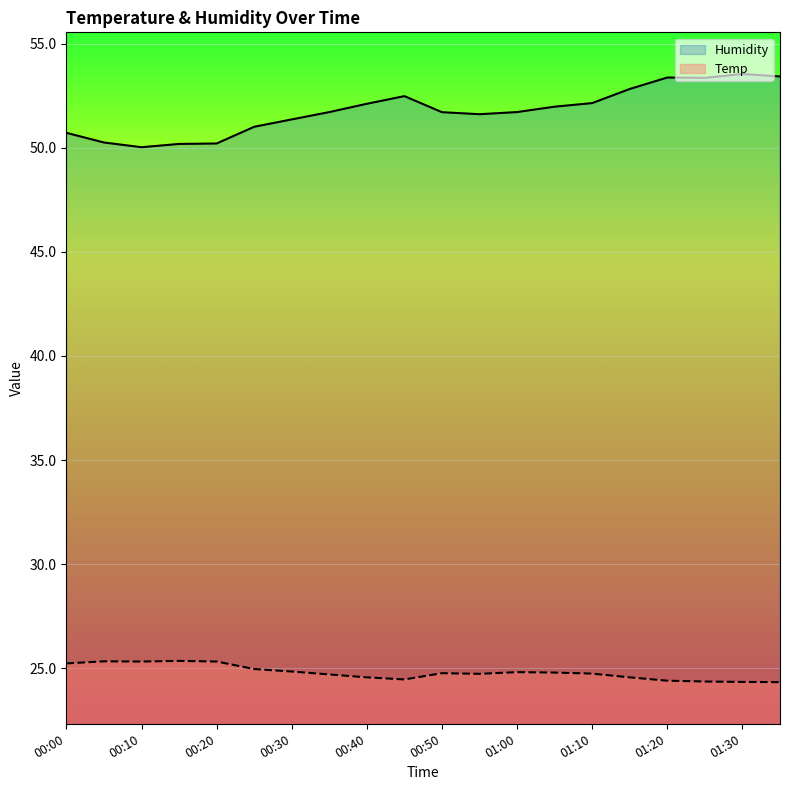

In Temp, how many points are lower than both neighbors (excluding endpoints)?

3